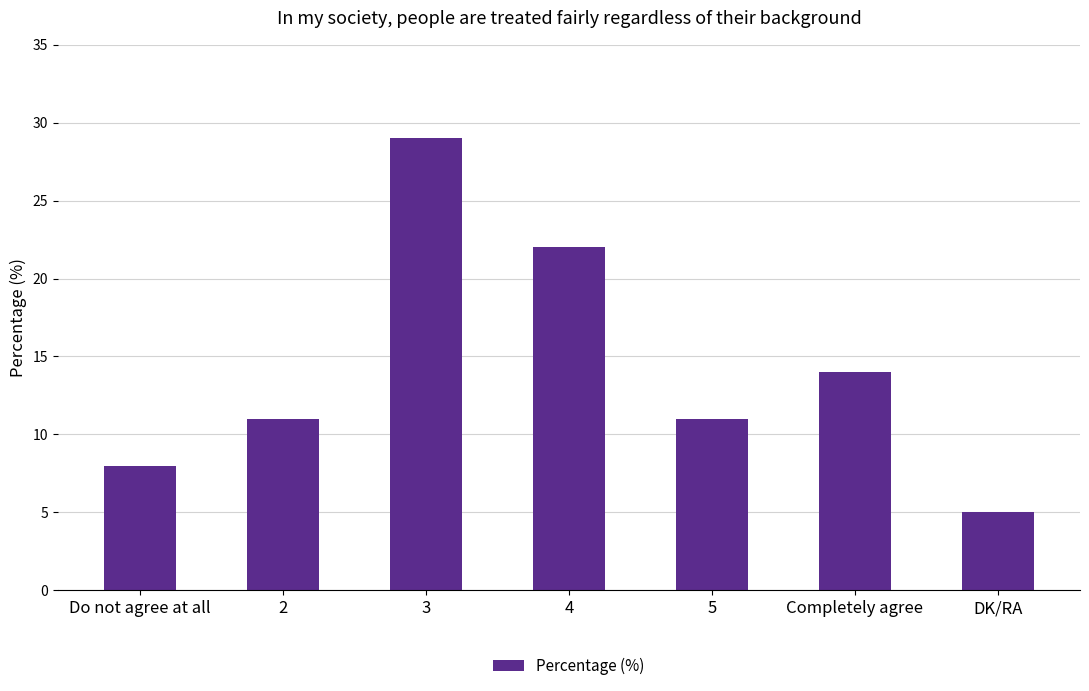

Reading left to right, what are all the values shown in this chart?

Do not agree at all=8	2=11	3=29	4=22	5=11	Completely agree=14	DK/RA=5